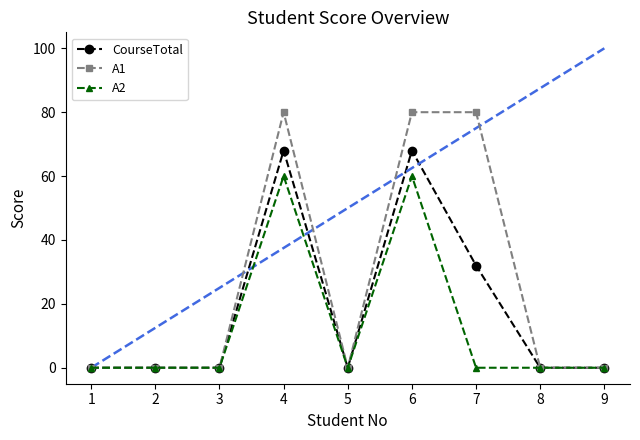

Which label corresponds to the largest value in the chart?

4